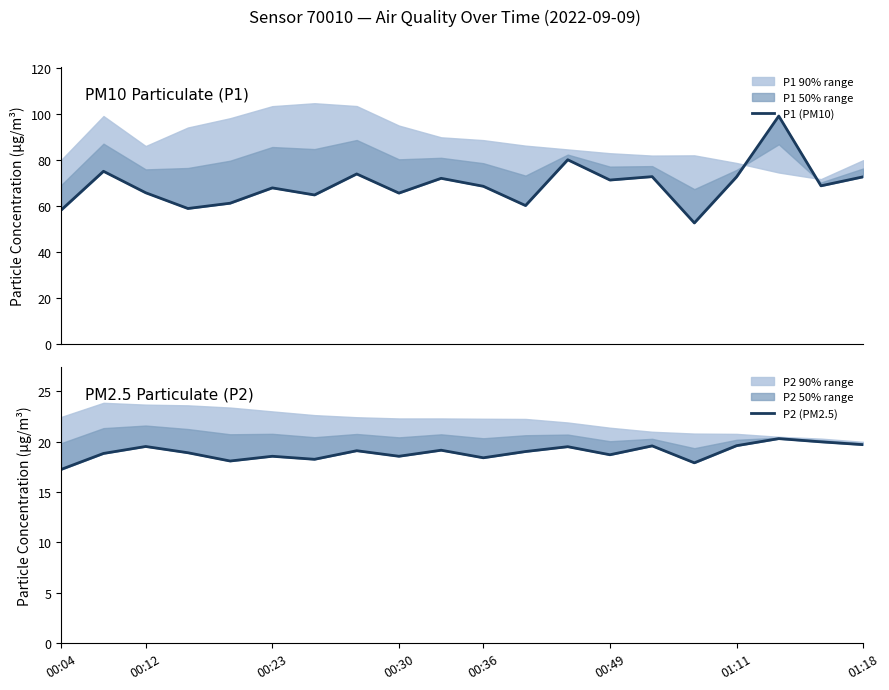

What is the sum of the P1 (PM10) values at 11 and 15?

112.8